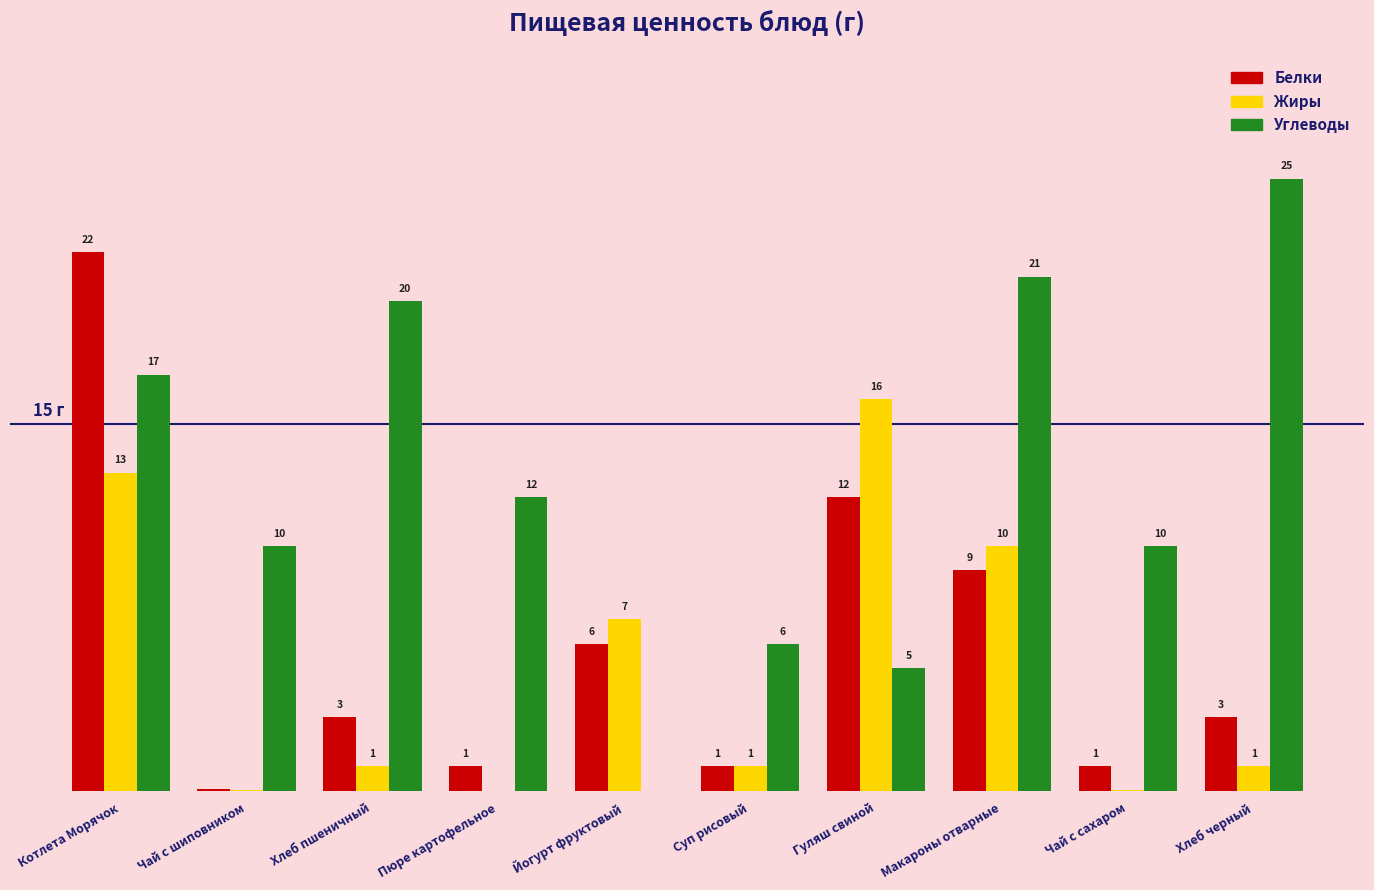

Is the value of Жиры at Хлеб черный greater than the value of Белки at Йогурт фруктовый?

No